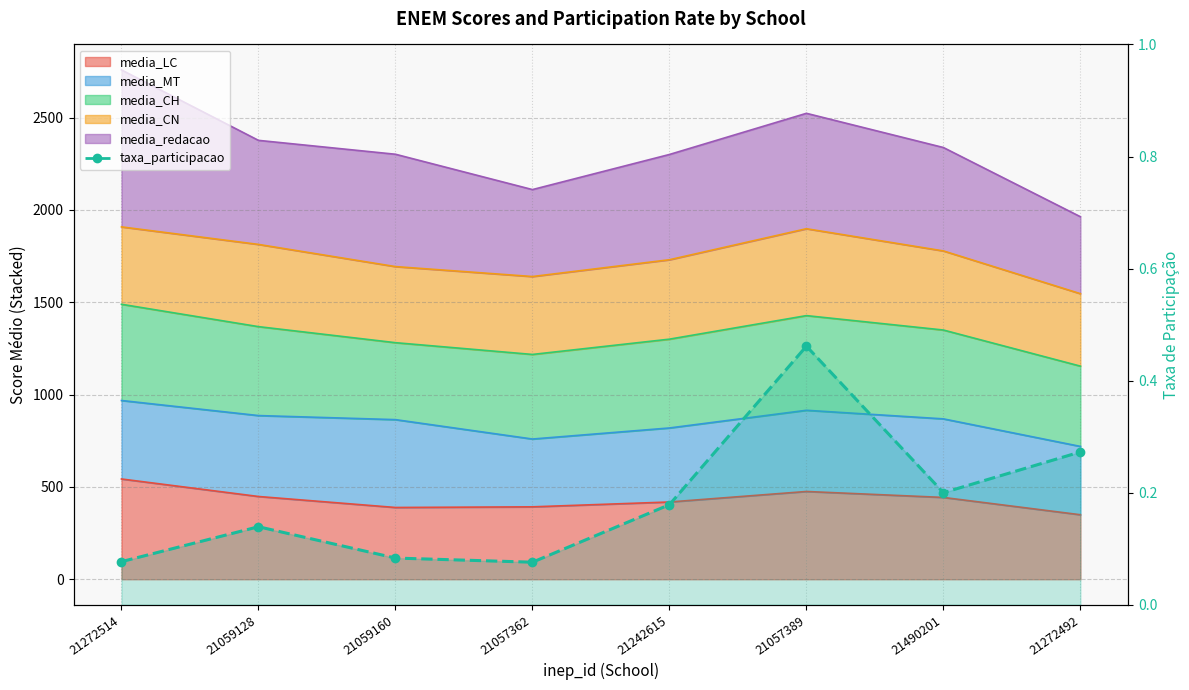

Reading right to left, extract all data points from this chart.

0.3	0.2	0.5	0.2	0.1	0.1	0.1	0.1